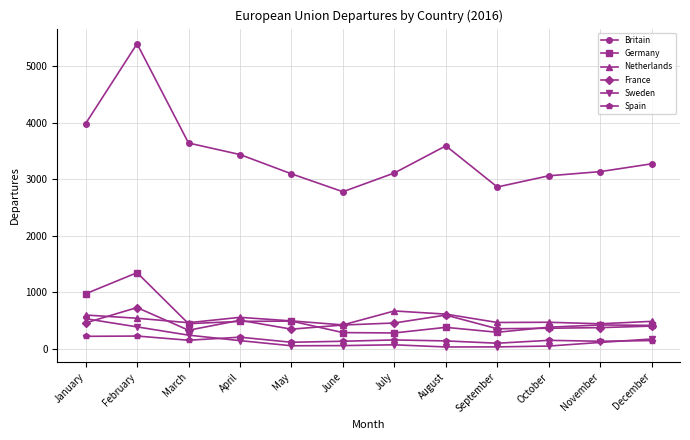

Which series has the largest range (max minus min)?

Britain